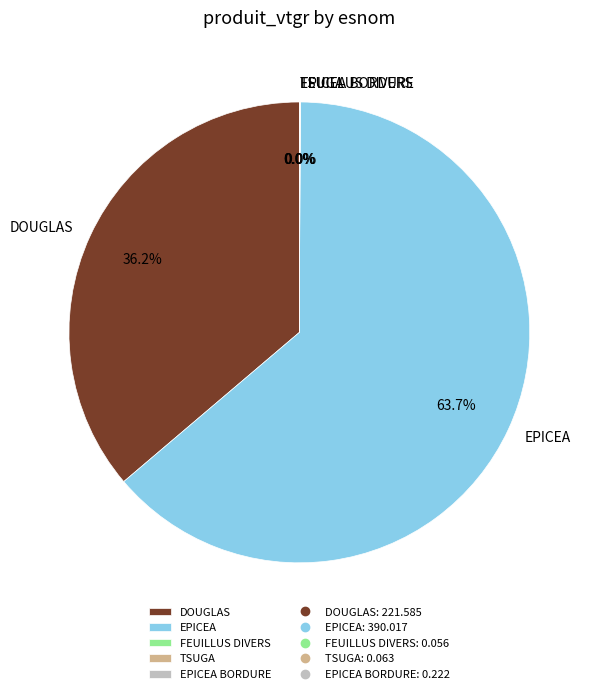

Which category has the biggest portion of the pie?

EPICEA